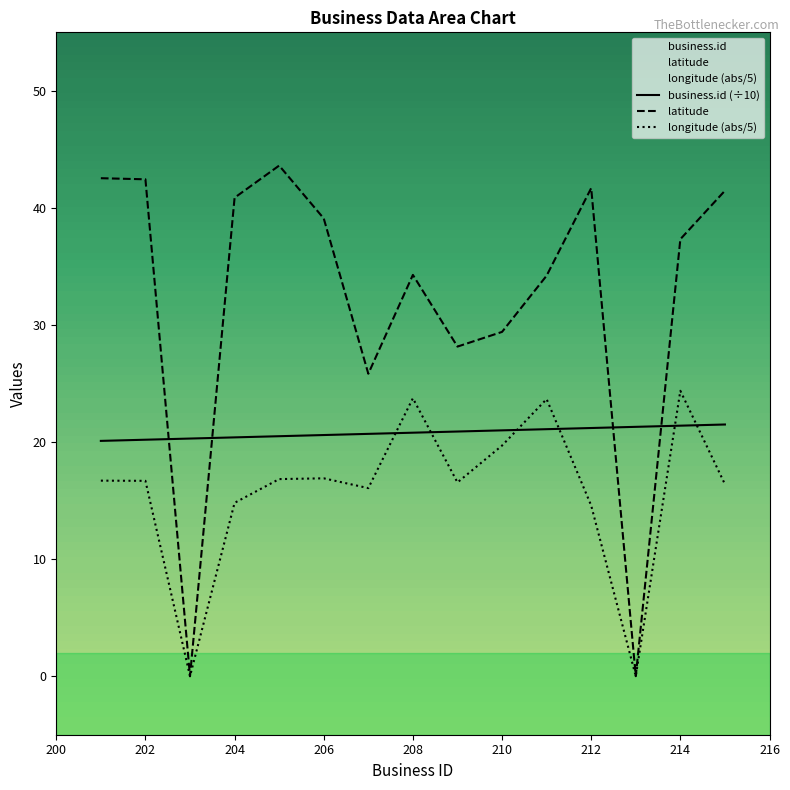

What is the difference between the maximum and minimum values in the business.id (÷10) series?

1.4